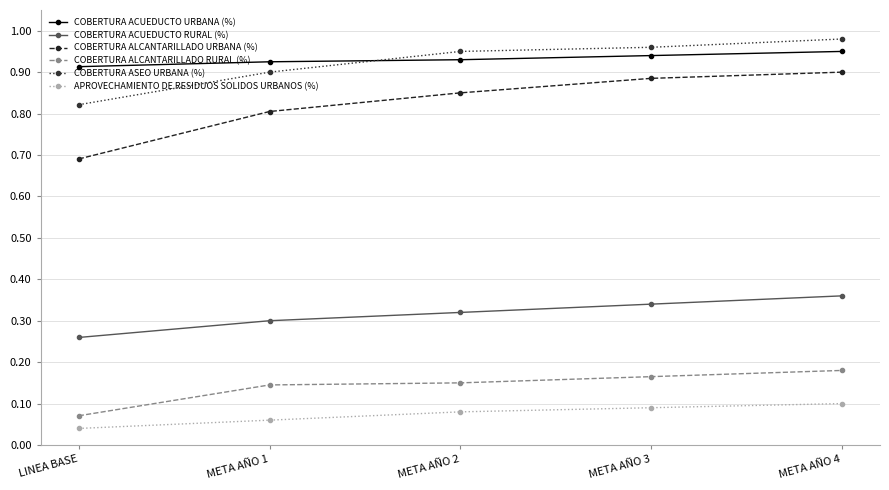

The value of COBERTURA ACUEDUCTO RURAL (%) at META AÑO 2 is 0.5. True or false?

False